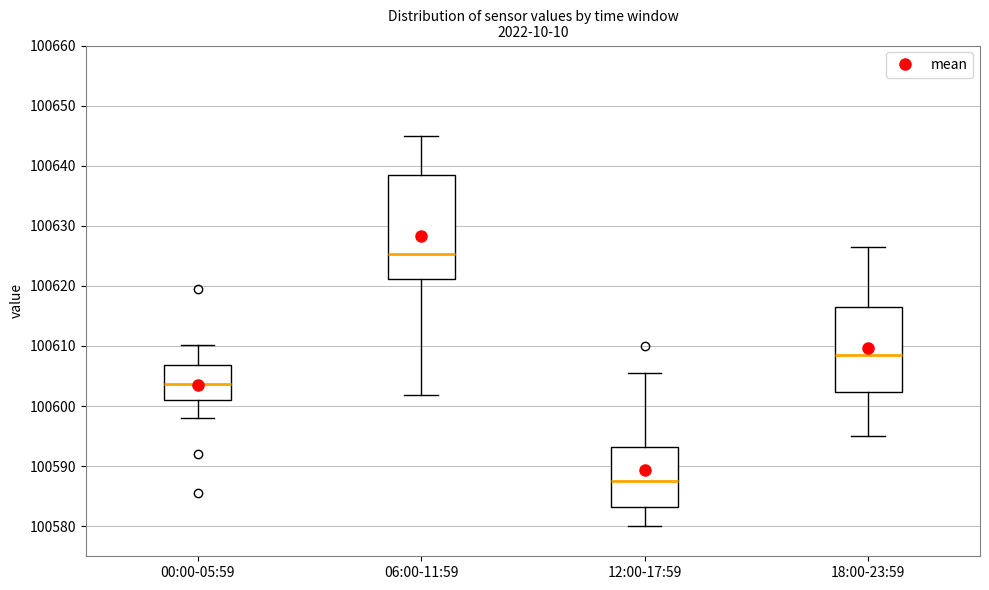

Which box is the tallest, from its lower edge to its upper edge?

06:00-11:59